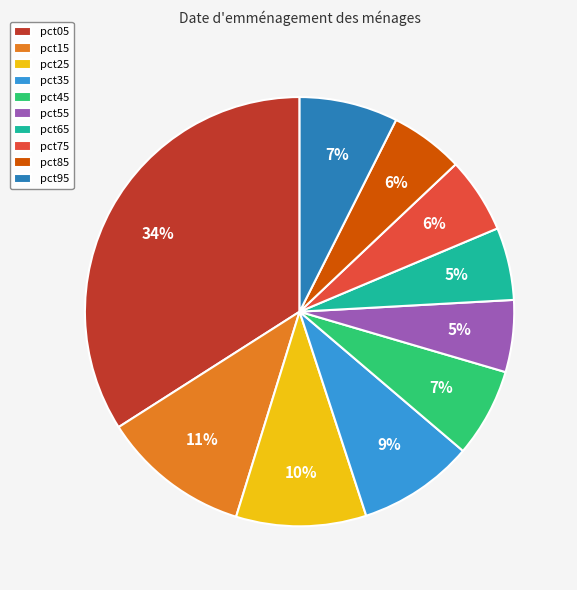

Which slice is the largest?

pct05